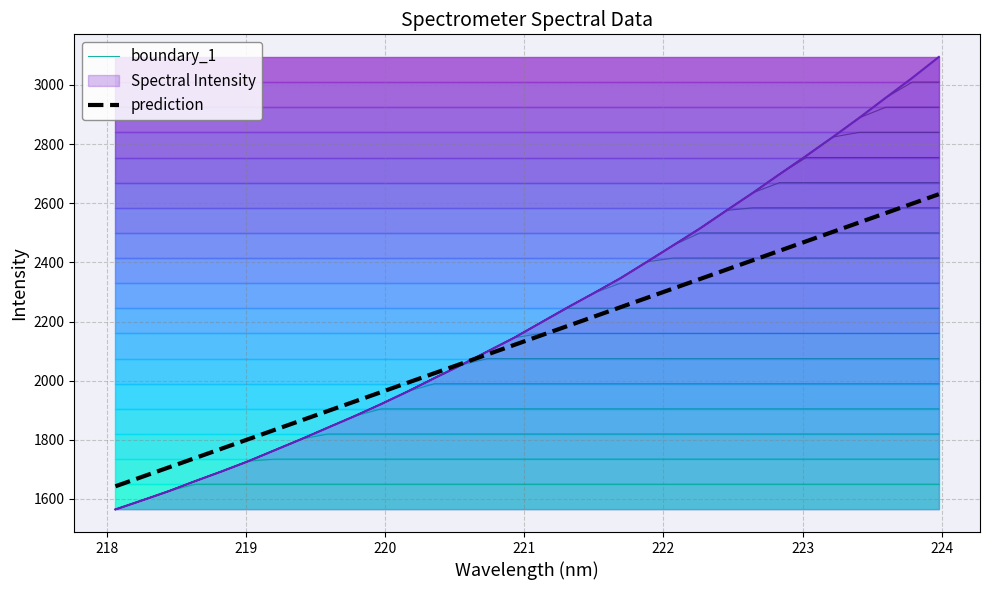

What is the lowest value of the boundary_1 series?

1564.5